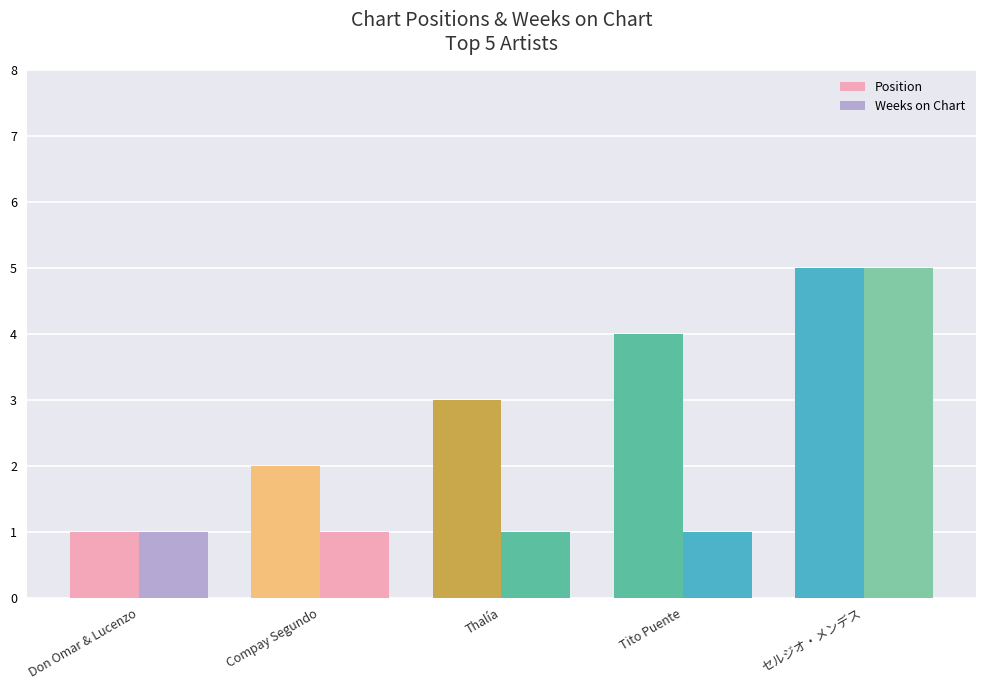

Is the value of Position at Compay Segundo greater than the value of Weeks on Chart at Thalía?

Yes